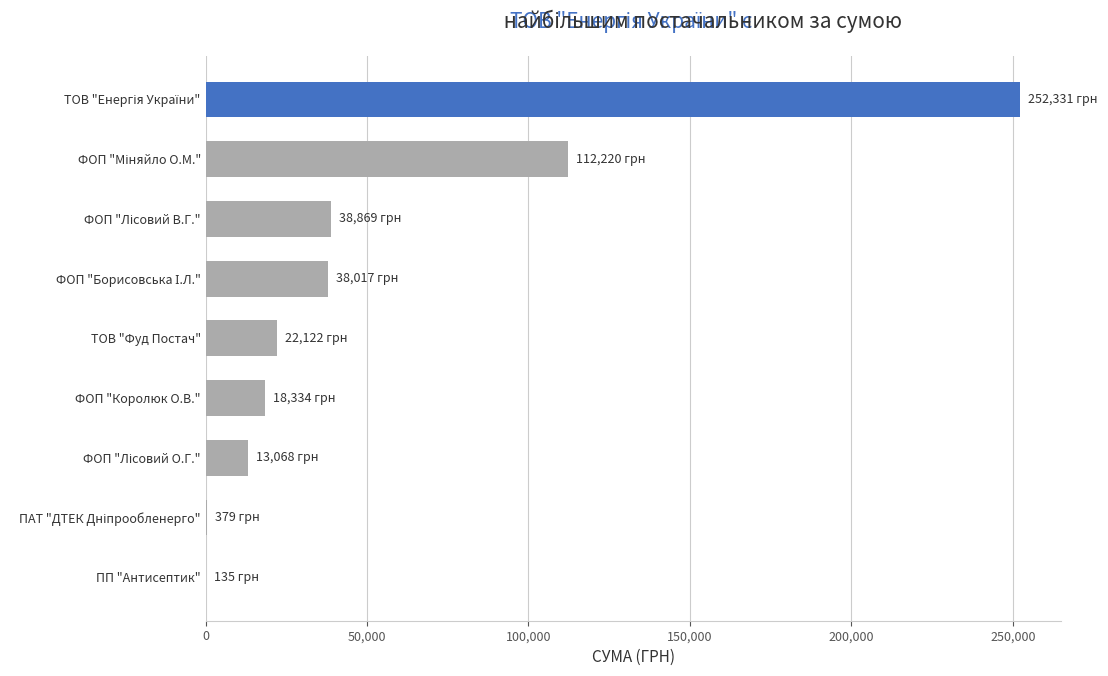

The chart shows a value of 22121.6 at ТОВ "Фуд Постач". True or false?

True